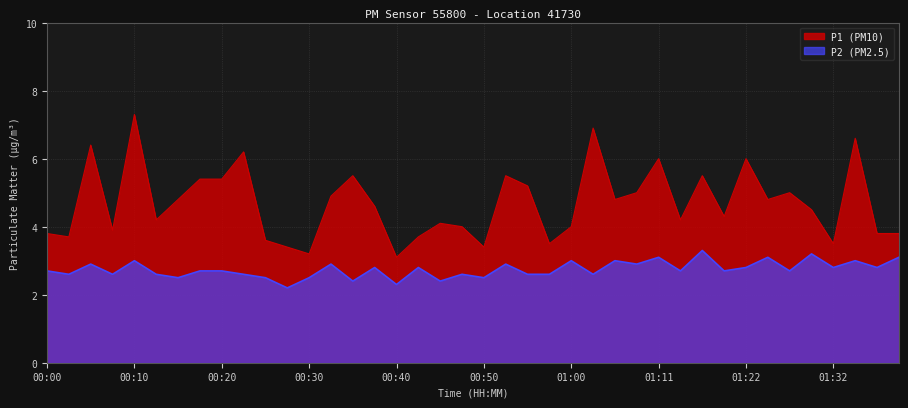

What position from the right is 01:38?

2